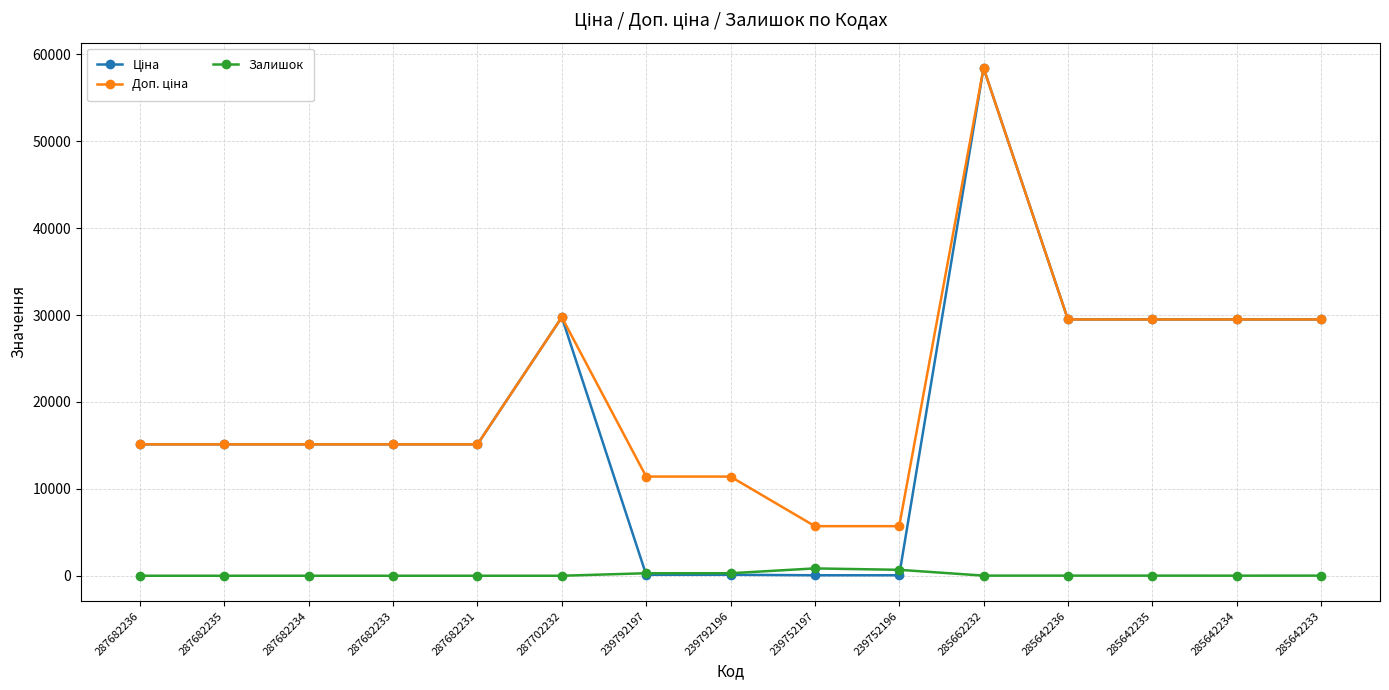

What is the greatest value displayed?

58426.5